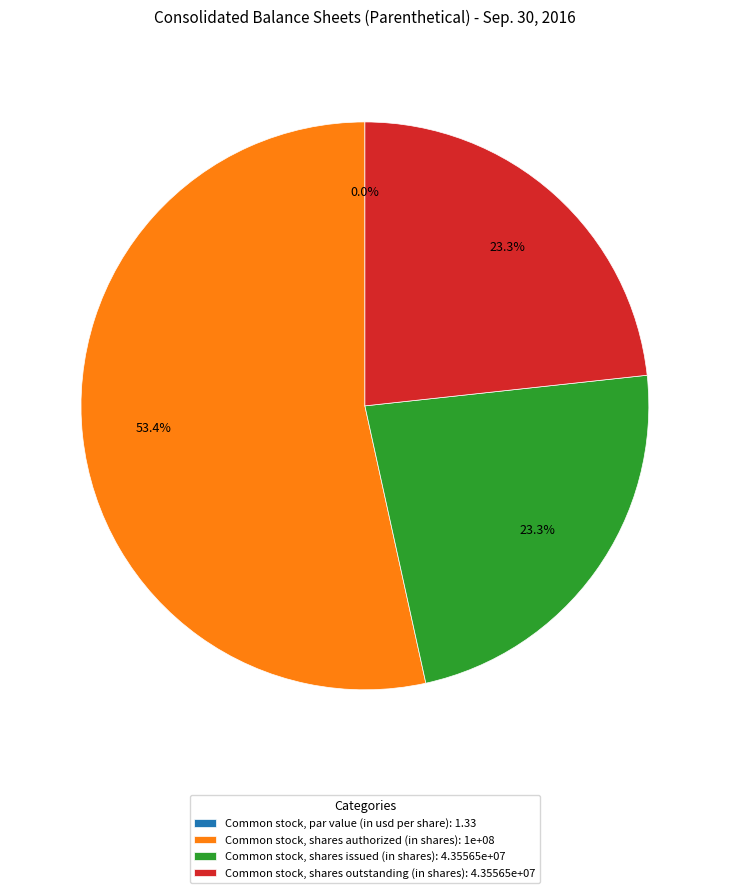

Is there a majority slice in this chart?

Yes